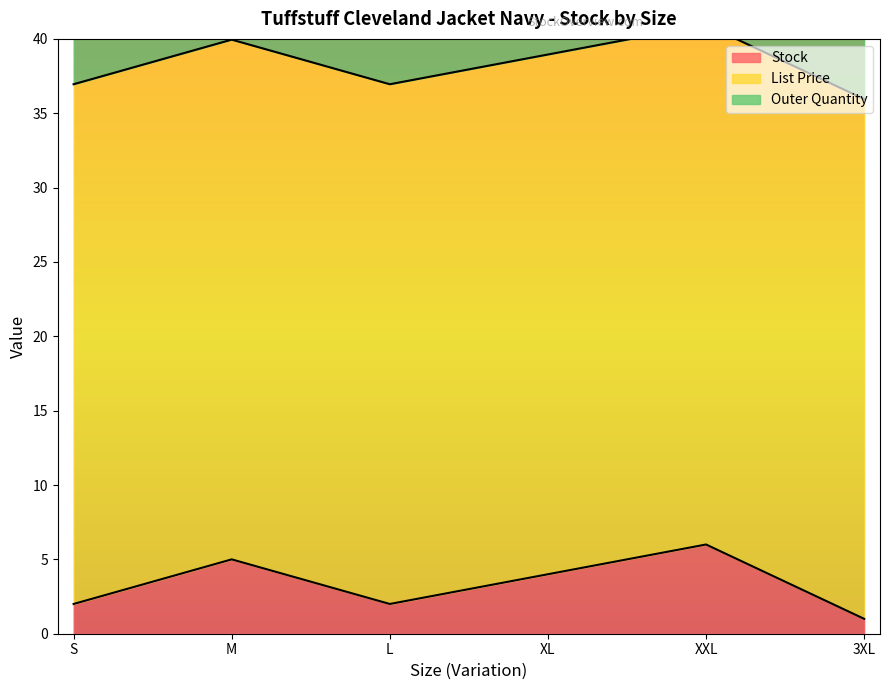

True or false: Outer Quantity and Stock intersect in this chart.

False